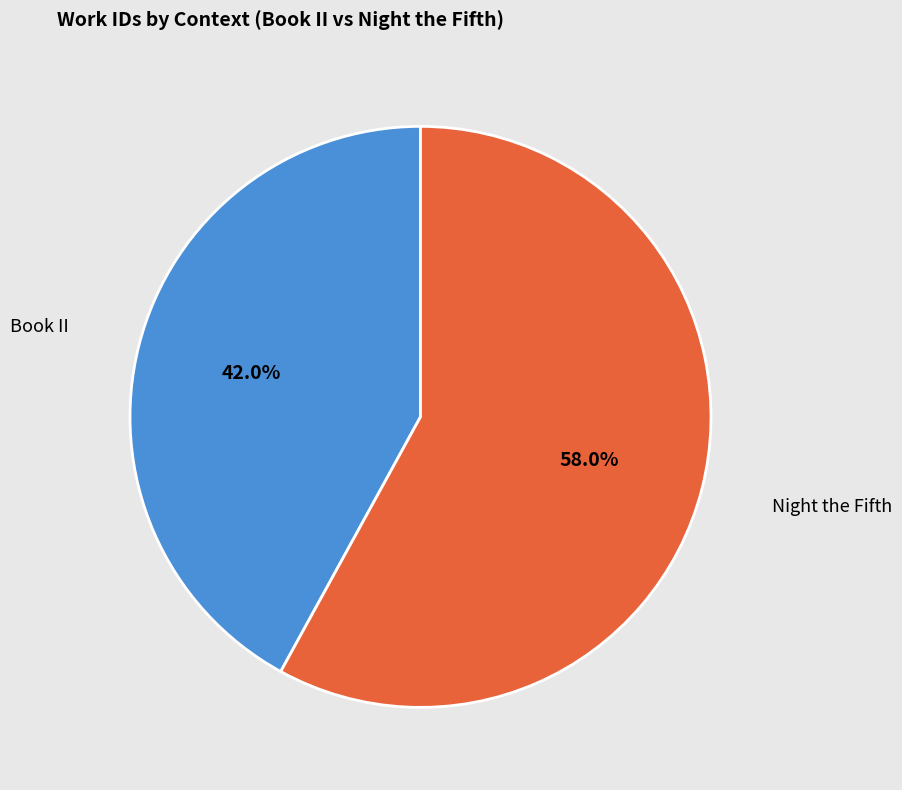

How many slices are in this pie chart?

2